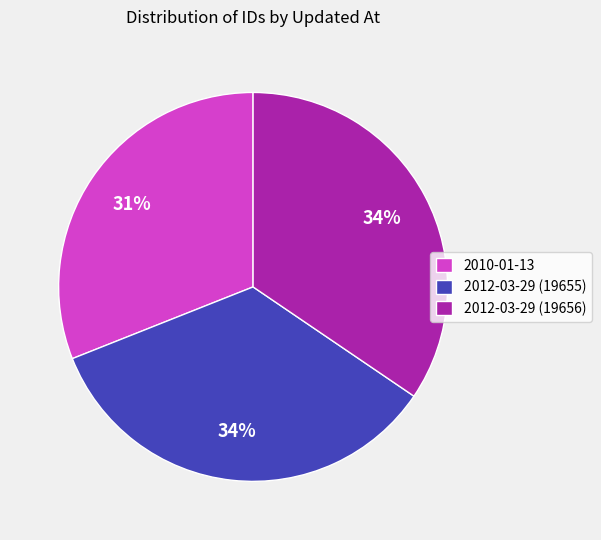

To the nearest percent, what portion does 2012-03-29 (19656) represent?

34%